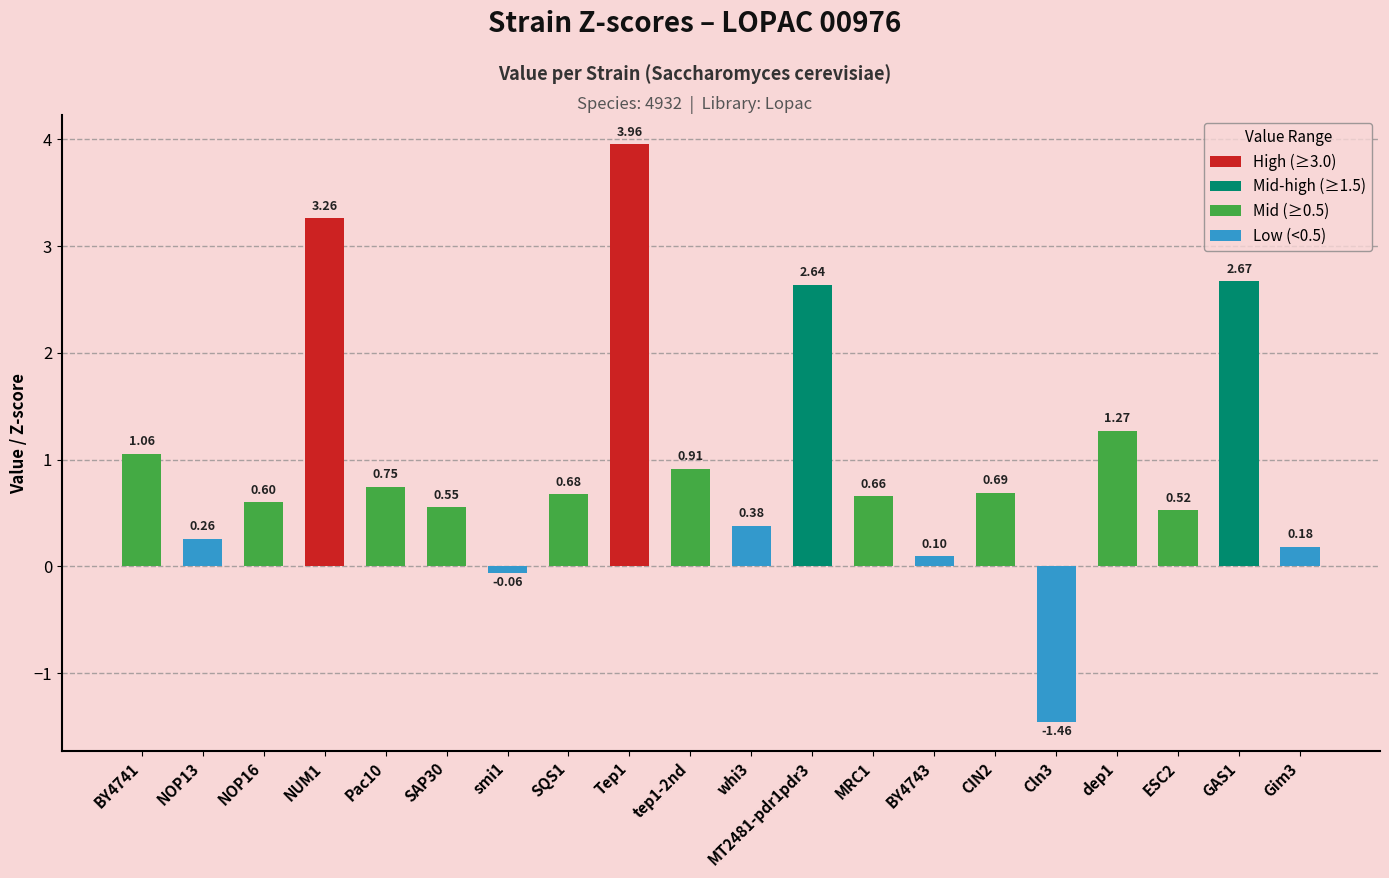

Is it true that the value at MRC1 is 0.9?

False